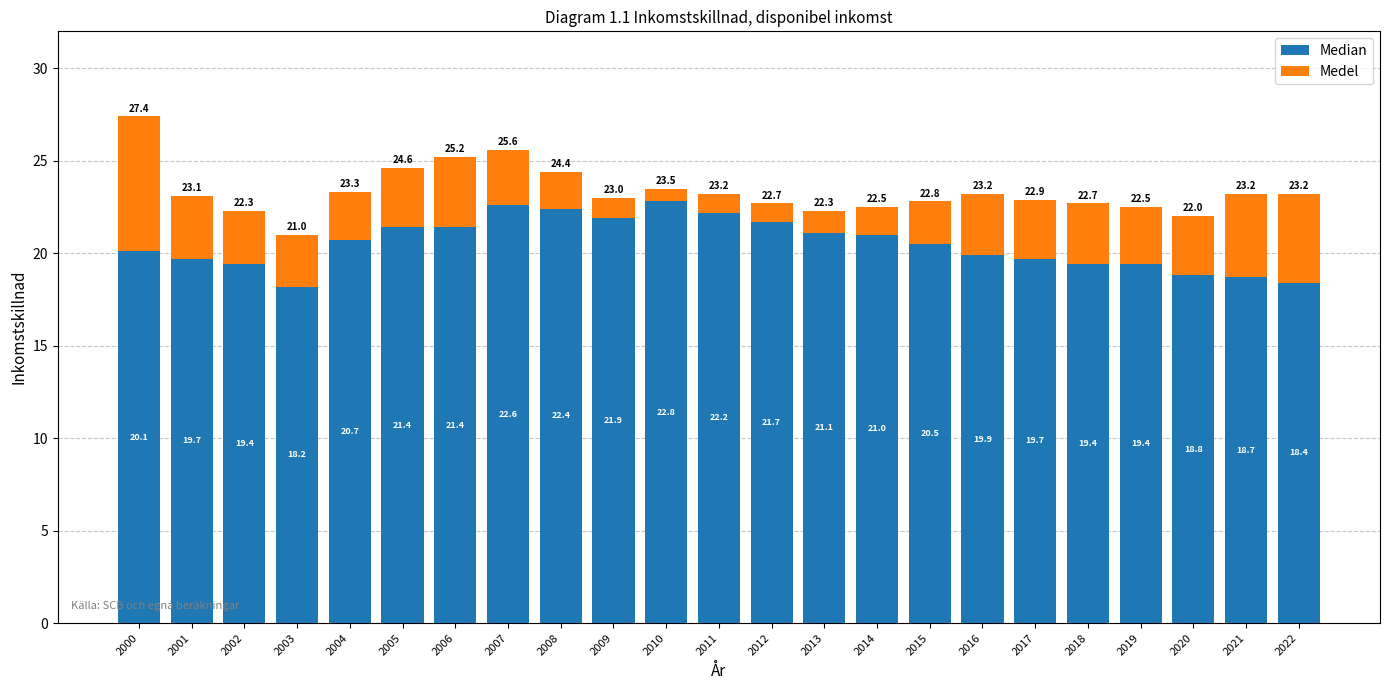

What is the total value across all series at 2015?

22.8